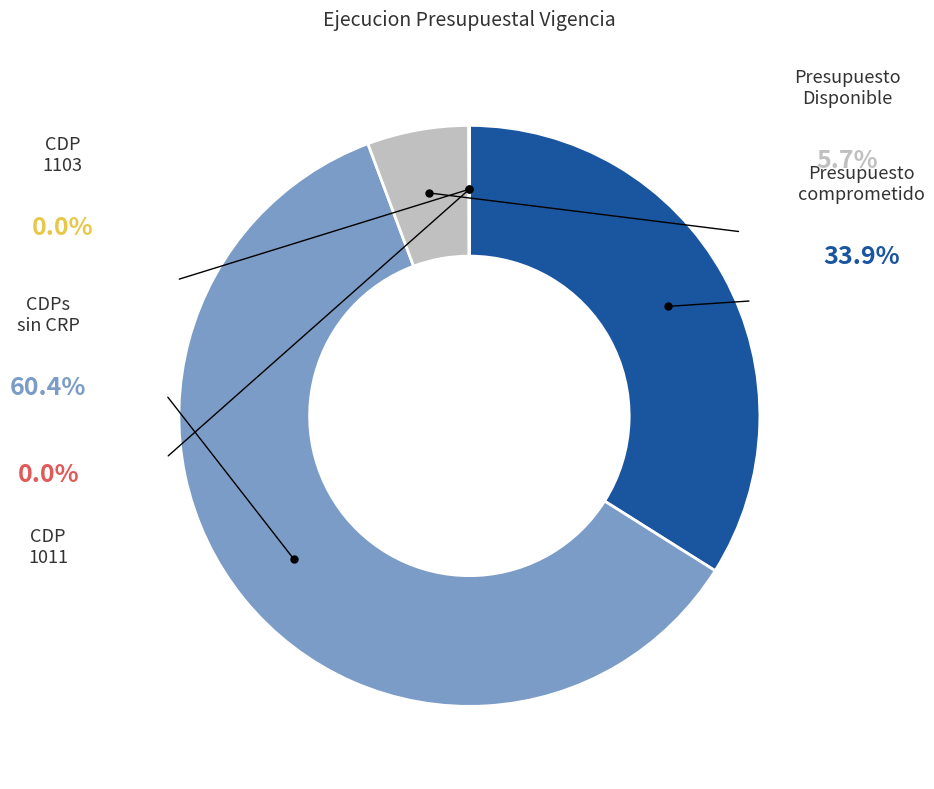

Count the number of slices in the pie.

5